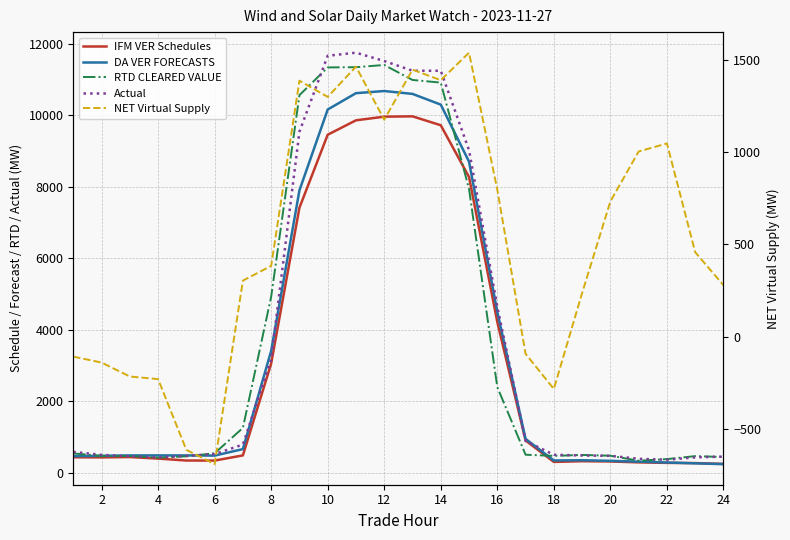

Reading left to right, list all the values displayed in this chart.

IFM VER Schedules: 431.8	428.6	438.3	395.1	340.9	339.4	484.4	3051.9	7410.8	9452.3	9855.4	9957.4	9966.8	9717.1	8269.3	4215.3	901.2	301.3	321.6	314.2	289.2	275.0	269.0	246.2
DA VER FORECASTS: 463.5	472.4	483.0	484.1	483.6	478.4	660.3	3406.1	7895.7	10157.4	10614.5	10674.4	10594.5	10294.0	8699.0	4498.5	945.5	342.3	348.9	332.4	308.9	286.1	262.8	239.6
RTD CLEARED VALUE: 539.6	470.8	468.5	421.0	458.6	544.0	1252.7	4920.1	10558.7	11334.9	11341.0	11402.7	10984.3	10909.9	7932.7	2393.7	503.1	470.4	497.2	474.6	335.6	380.5	464.2	440.2
Actual: 582.5	499.8	460.4	429.0	470.0	520.0	787.1	3170.5	9535.8	11661.0	11746.8	11513.6	11242.3	11240.6	9020.0	4642.6	887.9	502.3	481.9	472.4	389.1	363.2	429.1	450.5
NET Virtual Supply: -108.4	-140.4	-216.1	-230.3	-613.8	-691.3	303.8	383.6	1387.9	1300.0	1464.0	1176.1	1447.7	1390.4	1539.7	796.9	-93.1	-283.6	236.2	733.4	1004.0	1047.6	458.0	278.9